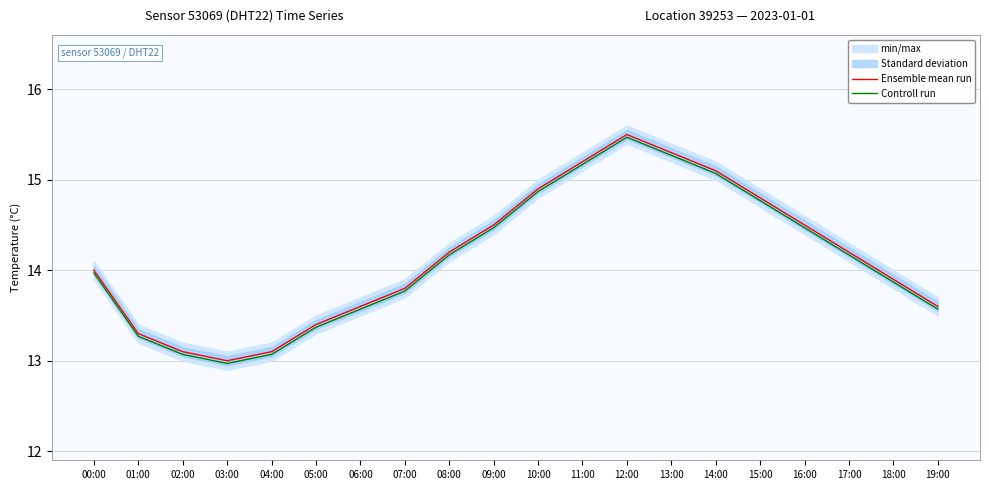

Reading left to right, transcribe all the data shown in this chart.

Ensemble mean run: 00:00=14.0	01:00=13.3	02:00=13.1	03:00=13.0	04:00=13.1	05:00=13.4	06:00=13.6	07:00=13.8	08:00=14.2	09:00=14.5	10:00=14.9	11:00=15.2	12:00=15.5	13:00=15.3	14:00=15.1	15:00=14.8	16:00=14.5	17:00=14.2	18:00=13.9	19:00=13.6
Controll run: 00:00=14.0	01:00=13.3	02:00=13.1	03:00=13.0	04:00=13.1	05:00=13.4	06:00=13.6	07:00=13.8	08:00=14.2	09:00=14.5	10:00=14.9	11:00=15.2	12:00=15.5	13:00=15.3	14:00=15.1	15:00=14.8	16:00=14.5	17:00=14.2	18:00=13.9	19:00=13.6